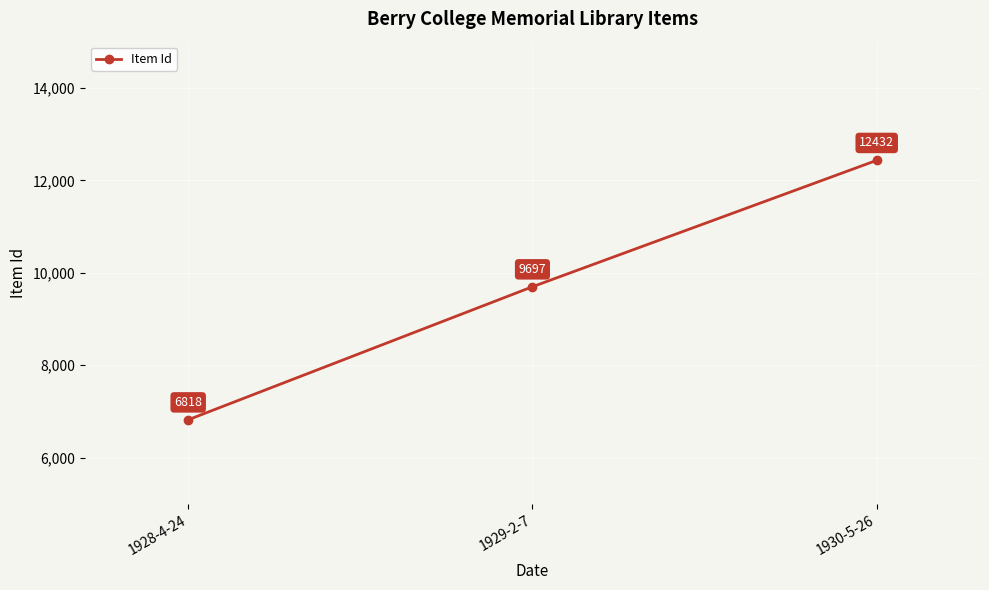

How many data points are less than 9697?

1